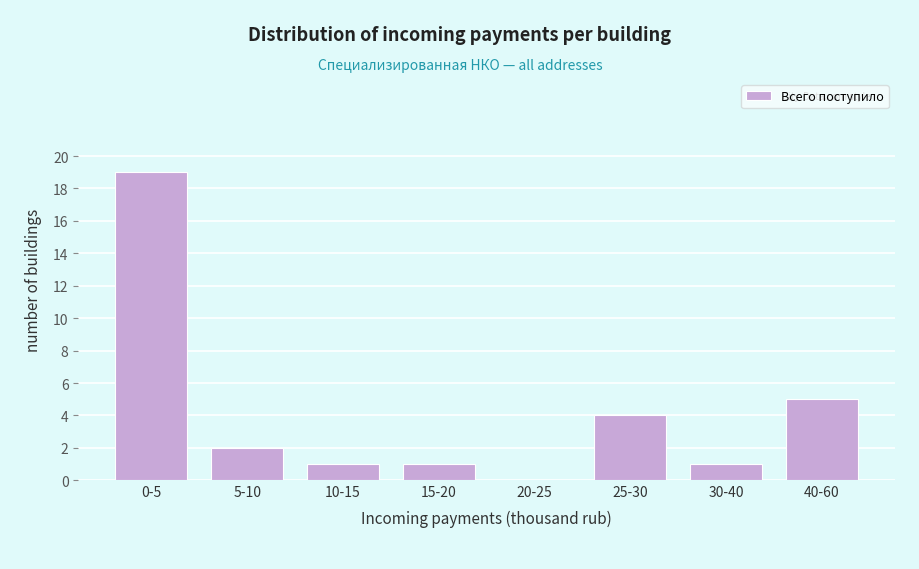

Reading right to left, list all the values displayed in this chart.

40-60=5	30-40=1	25-30=4	20-25=0	15-20=1	10-15=1	5-10=2	0-5=19